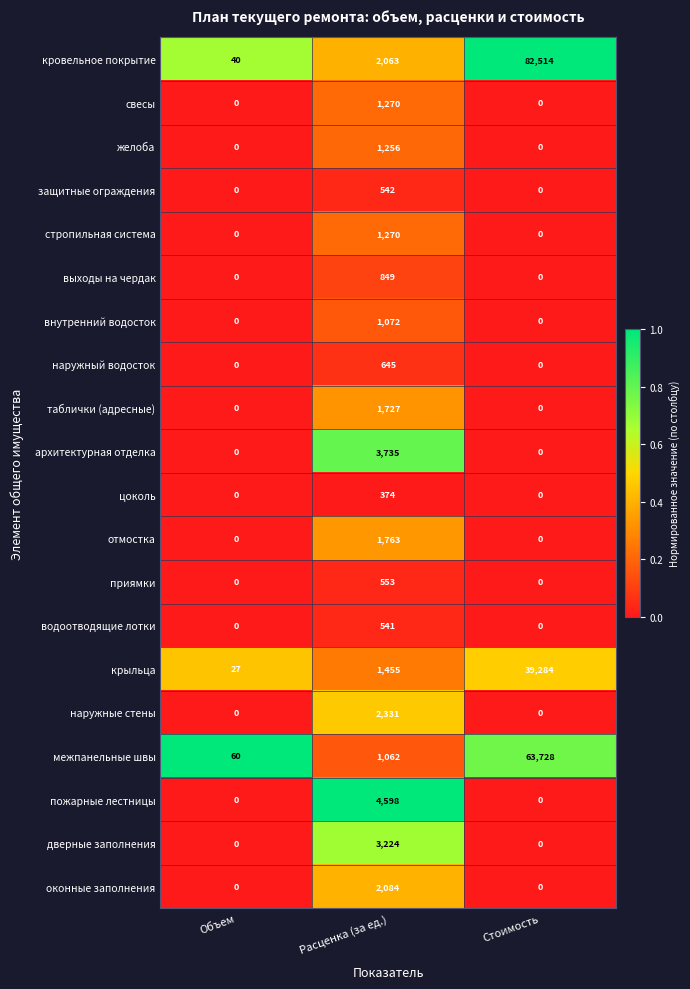

The защитные ограждения series shows 542 at Расценка (за ед.). True or false?

True